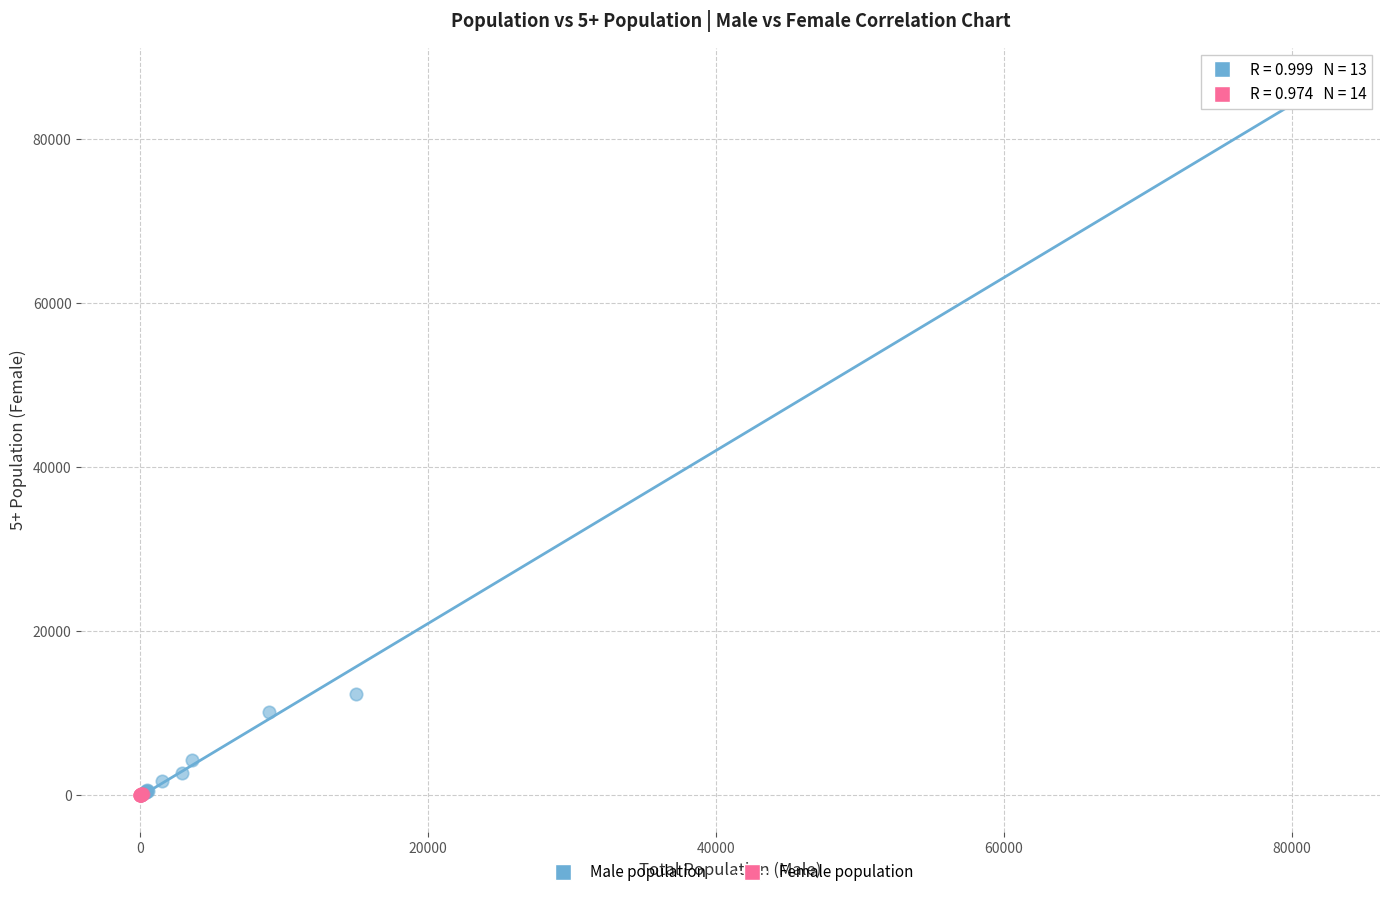

Which series contains the highest Y value?

Male population